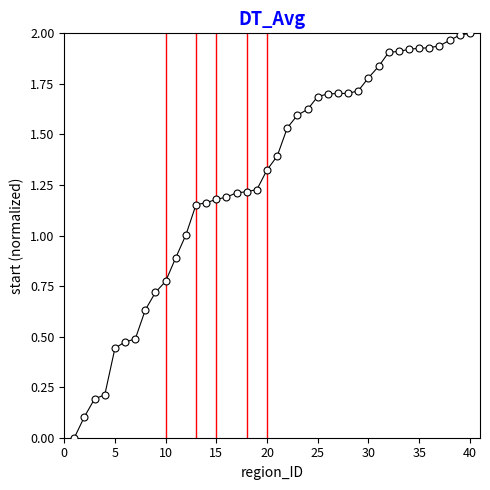

What is the range of X values (max minus min)?

39.0